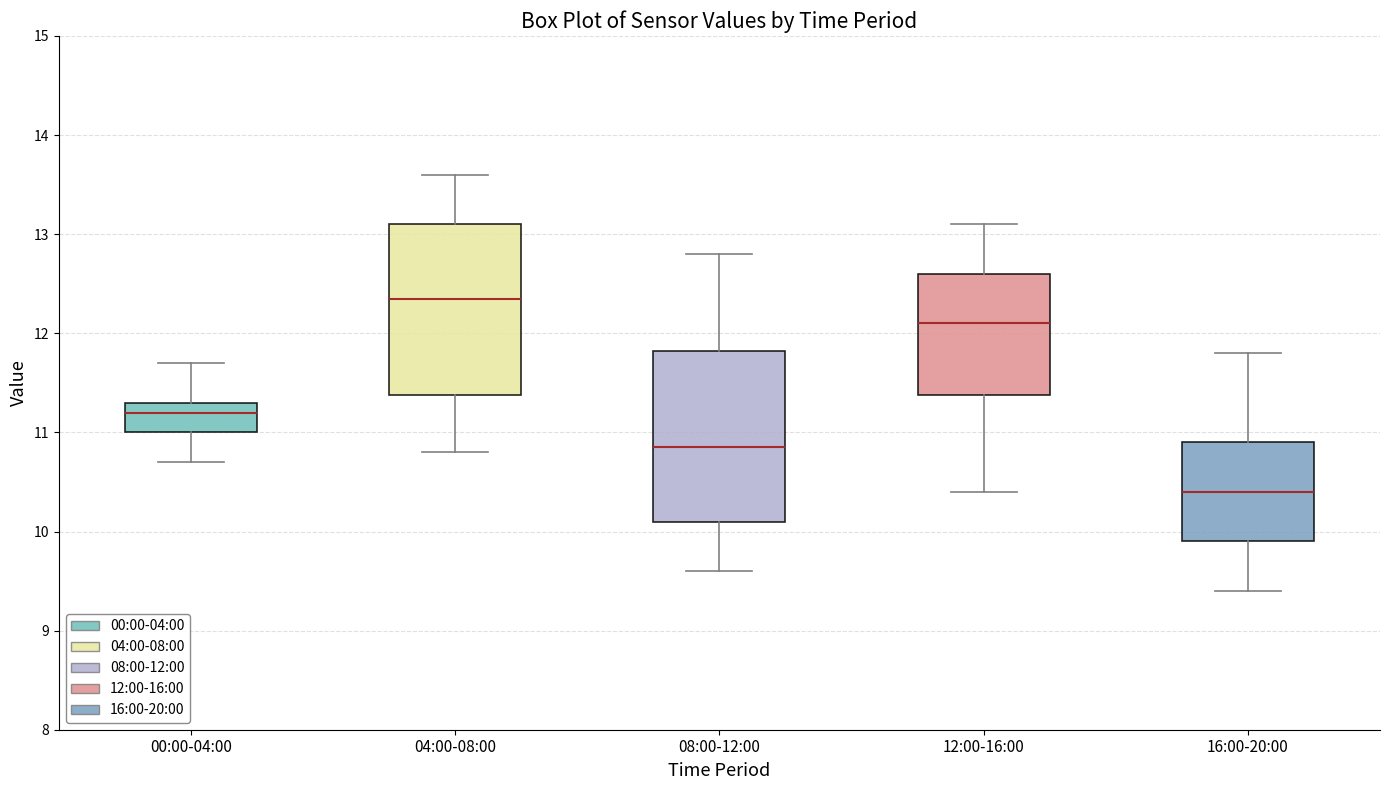

Where does the median line of the box for 12:00-16:00 sit on the y-axis? The values are not printed on the chart, so give them approximately, as read against the axis.

12.1